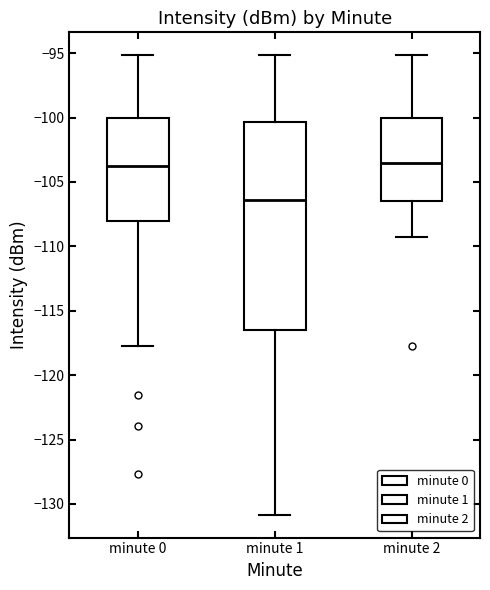

Where is the lower edge of the box for minute 2 on the y-axis? The values are not printed on the chart, so give them approximately, as read against the axis.

-106.5